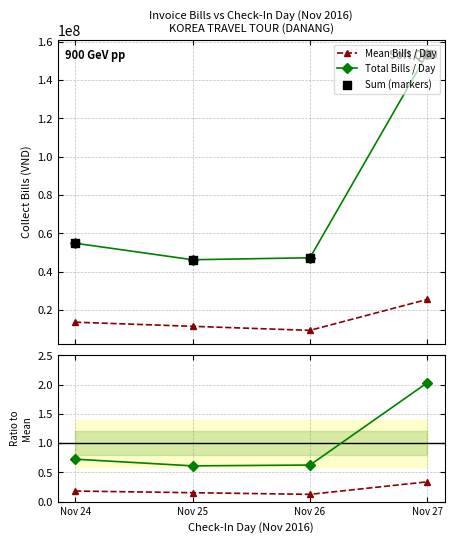

Which series has the largest total across all categories?

Total Bills / Day